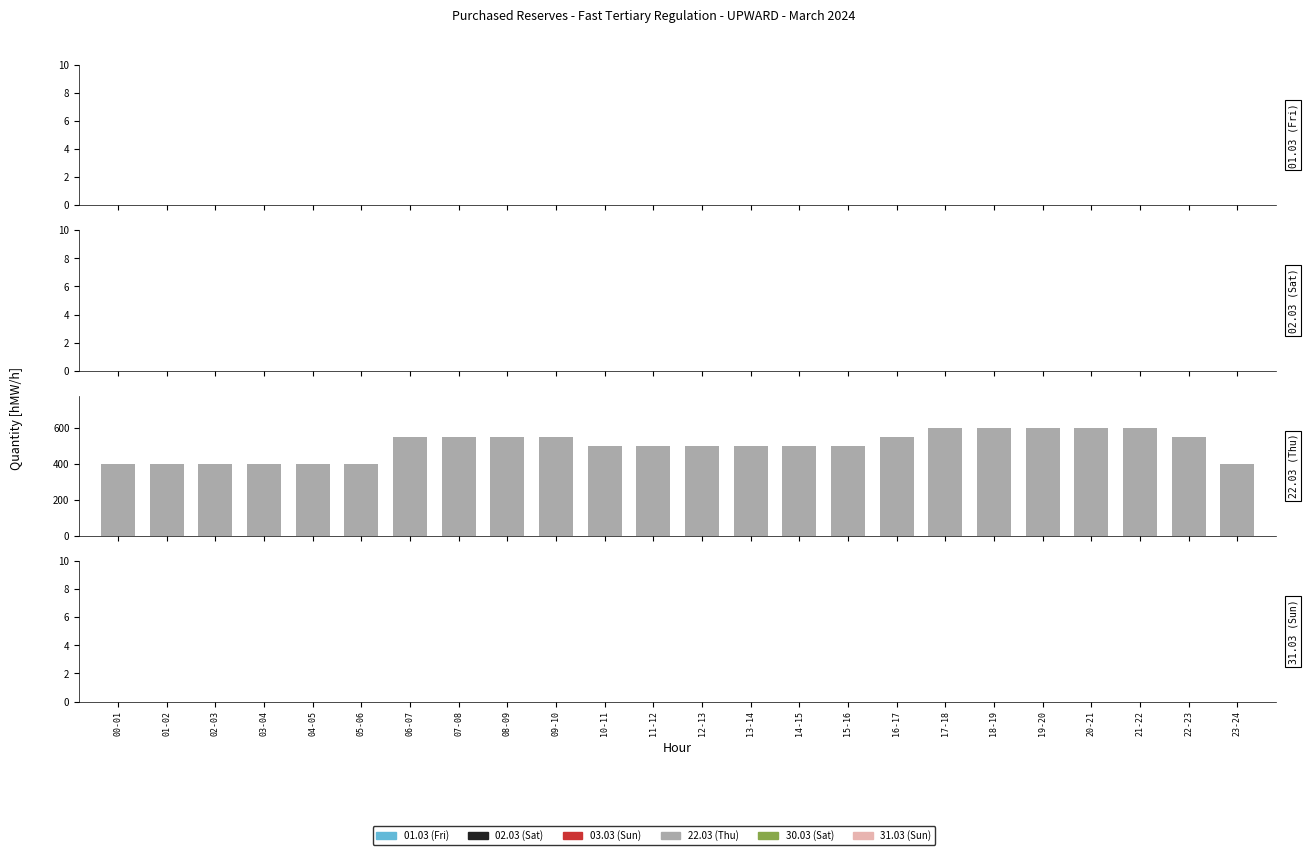

What is the difference between the maximum and minimum values?

200